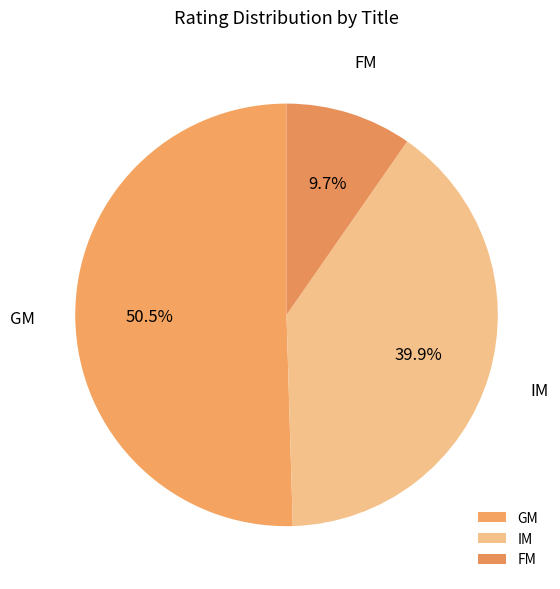

How much of the chart is everything except IM?

60.1%